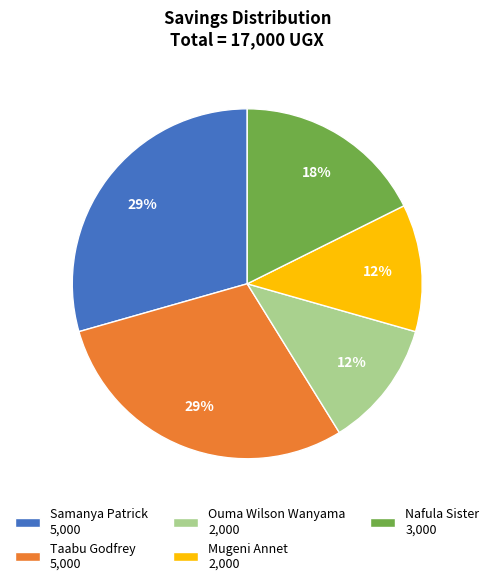

Which has a higher value, Mugeni Annet 2,000 or Nafula Sister 3,000?

Nafula Sister 3,000